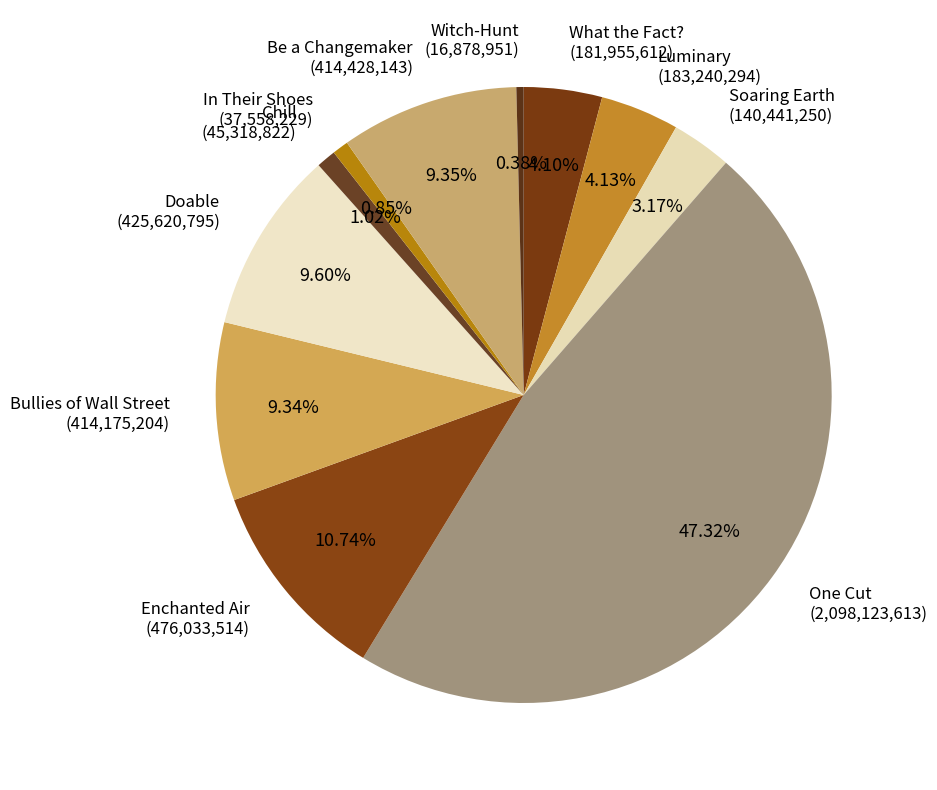

Approximately how many times larger is the value at Bullies of Wall Street compared to Soaring Earth?

2.9